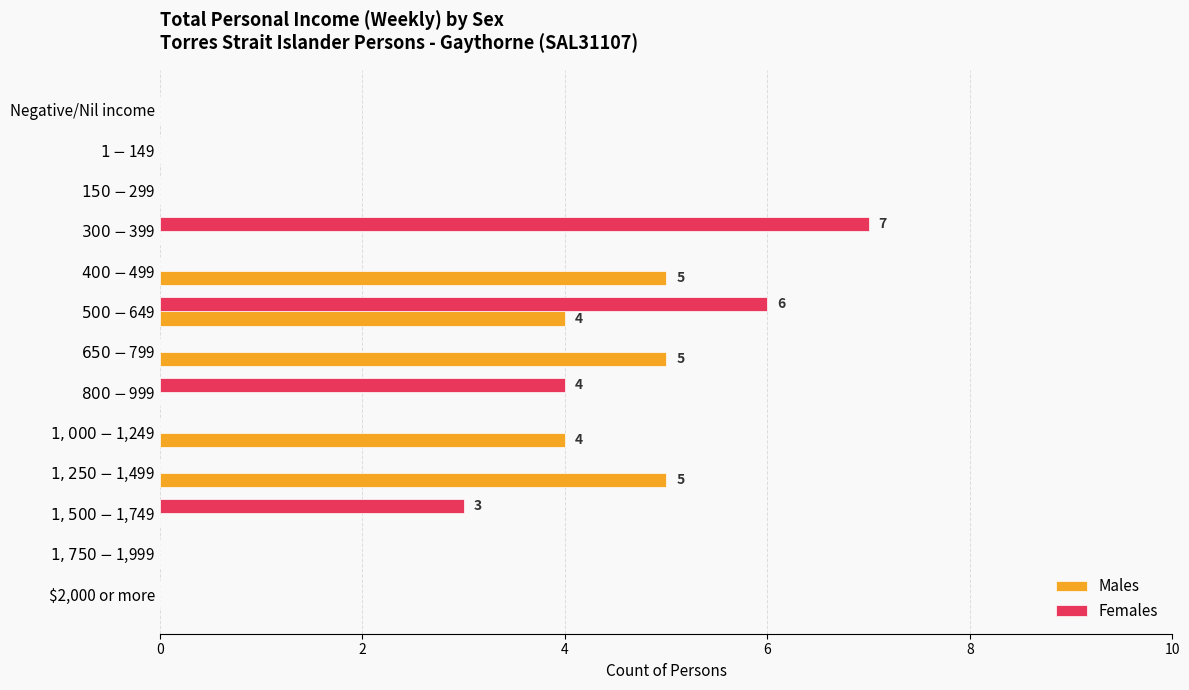

What is the maximum value for Females?

7